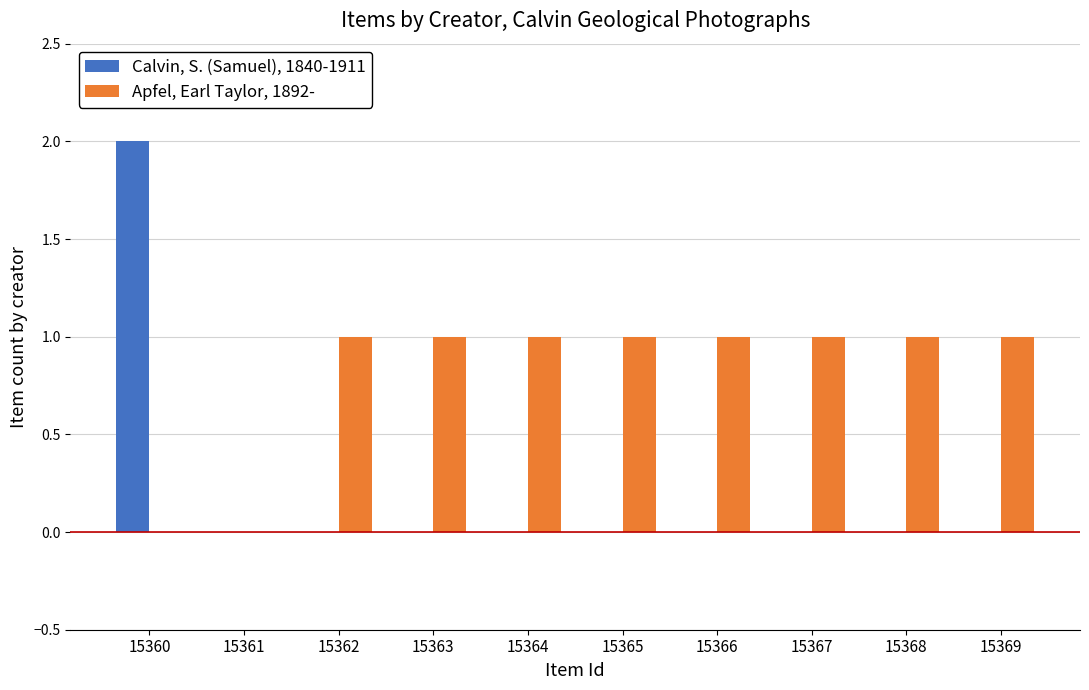

Reading left to right, what are all the values shown in this chart?

Calvin, S. (Samuel), 1840-1911: 2	0	0	0	0	0	0	0	0	0
Apfel, Earl Taylor, 1892-: 0	0	1	1	1	1	1	1	1	1